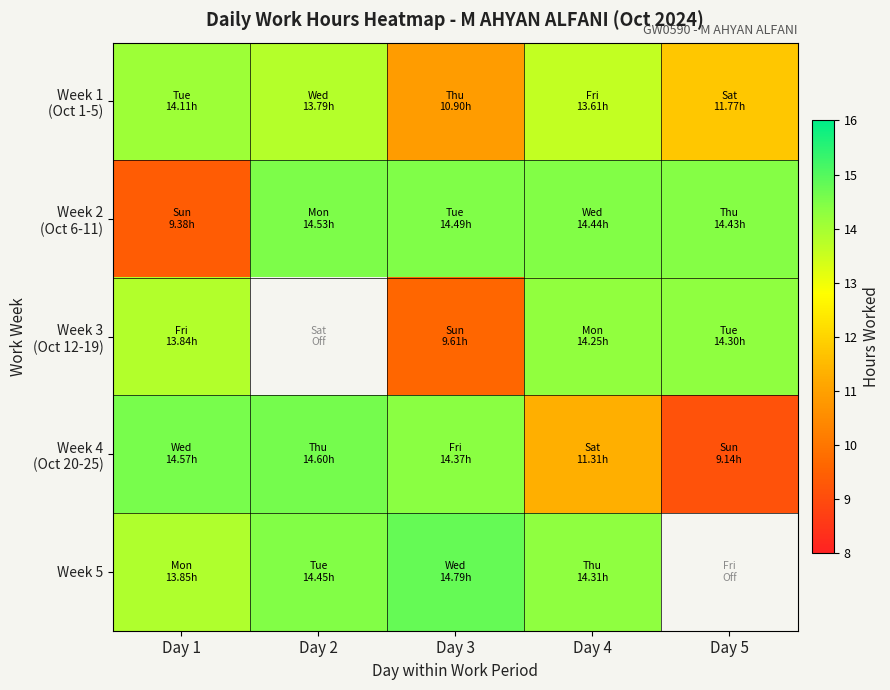

List the series in order of their peak value, lowest first.

Week 1 (Oct 1-5), Week 3 (Oct 12-19), Week 2 (Oct 6-11), Week 4 (Oct 20-25), Week 5